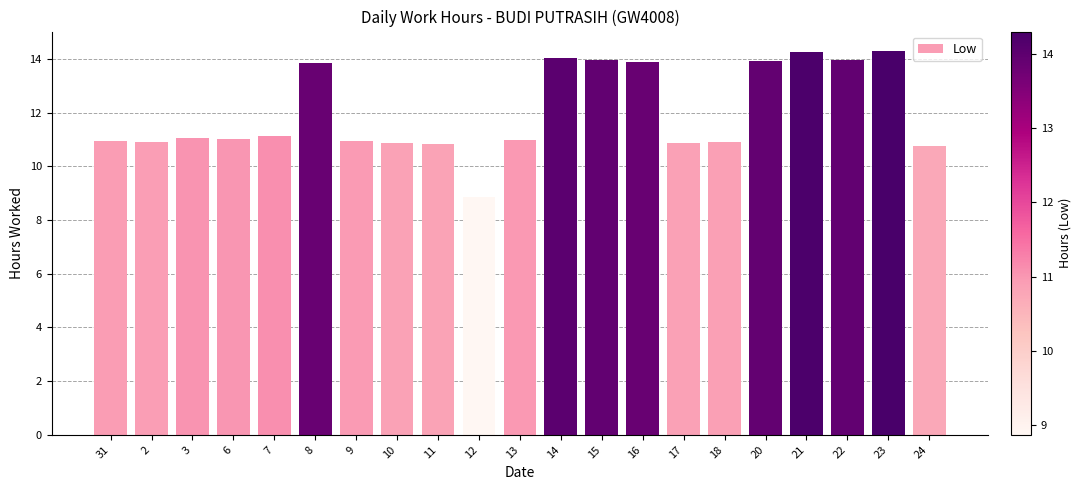

True or false: the data shows 14.3 at 23.

True